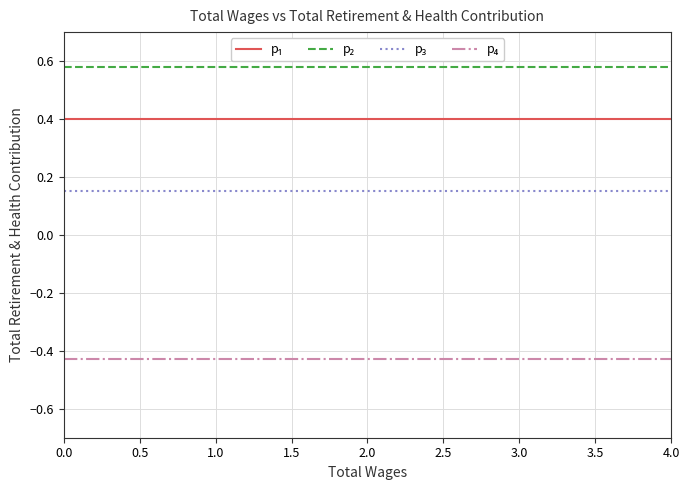

What position from the left is 2.0?

3